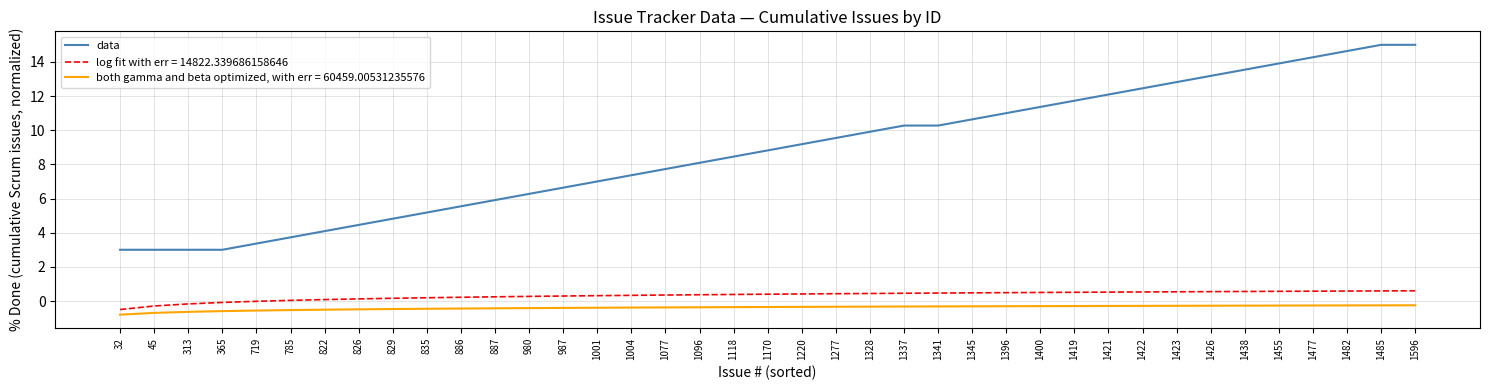

At 1077, list the series in order from smallest to largest.

both gamma and beta optimized, with err = 60459.00531235576, log fit with err = 14822.339686158646, data